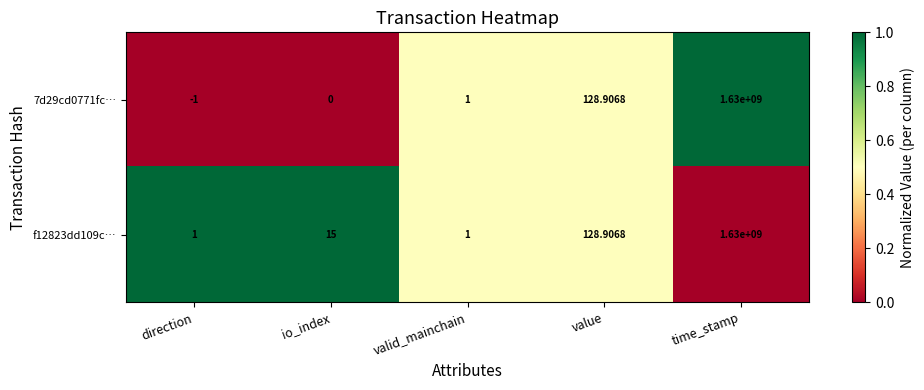

At which label is f12823dd109c… closest to 815000000?

value